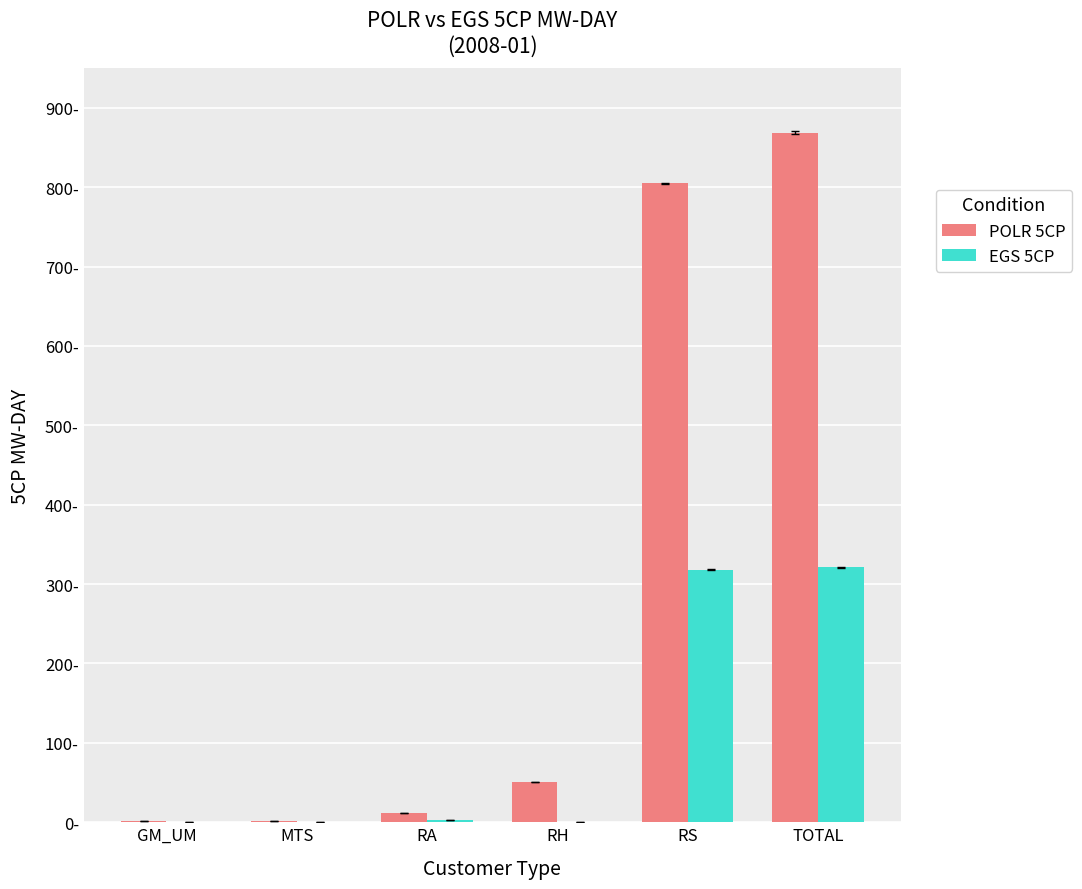

What are all the series names shown in the legend?

POLR 5CP, EGS 5CP